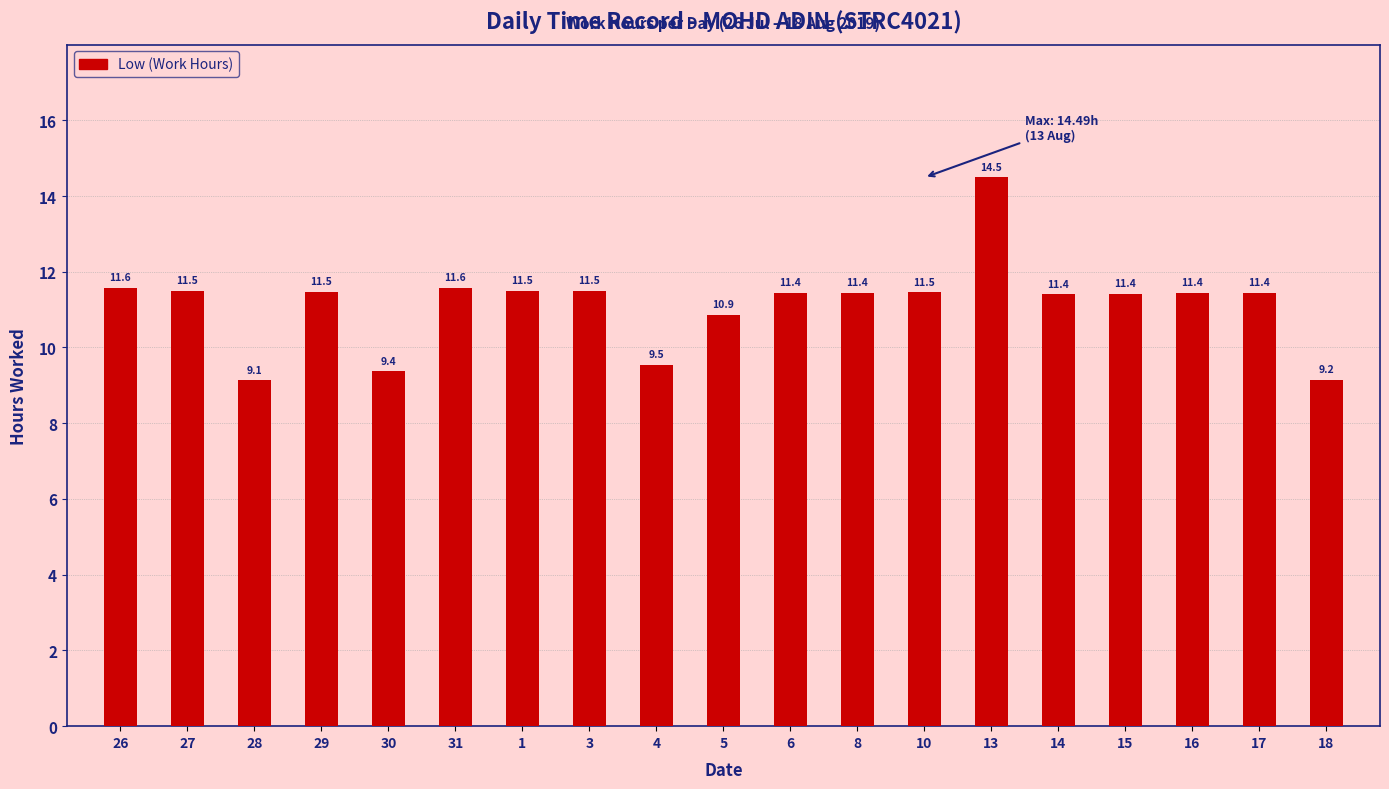

What is the label of the 7th bar from the left?

1